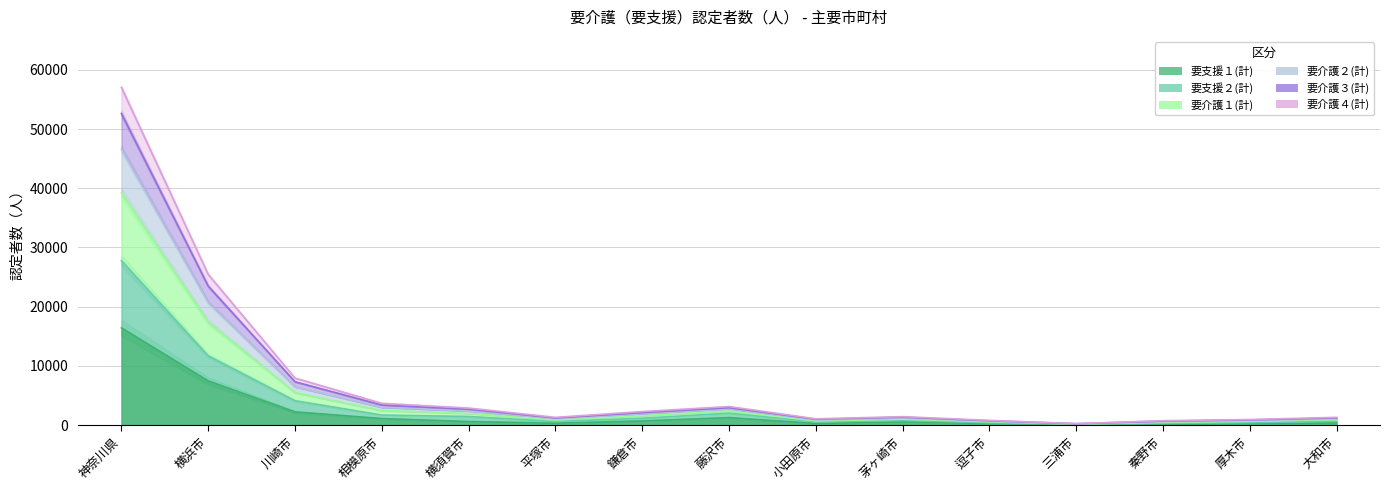

Which series has the widest spread of values?

要介護１(計)